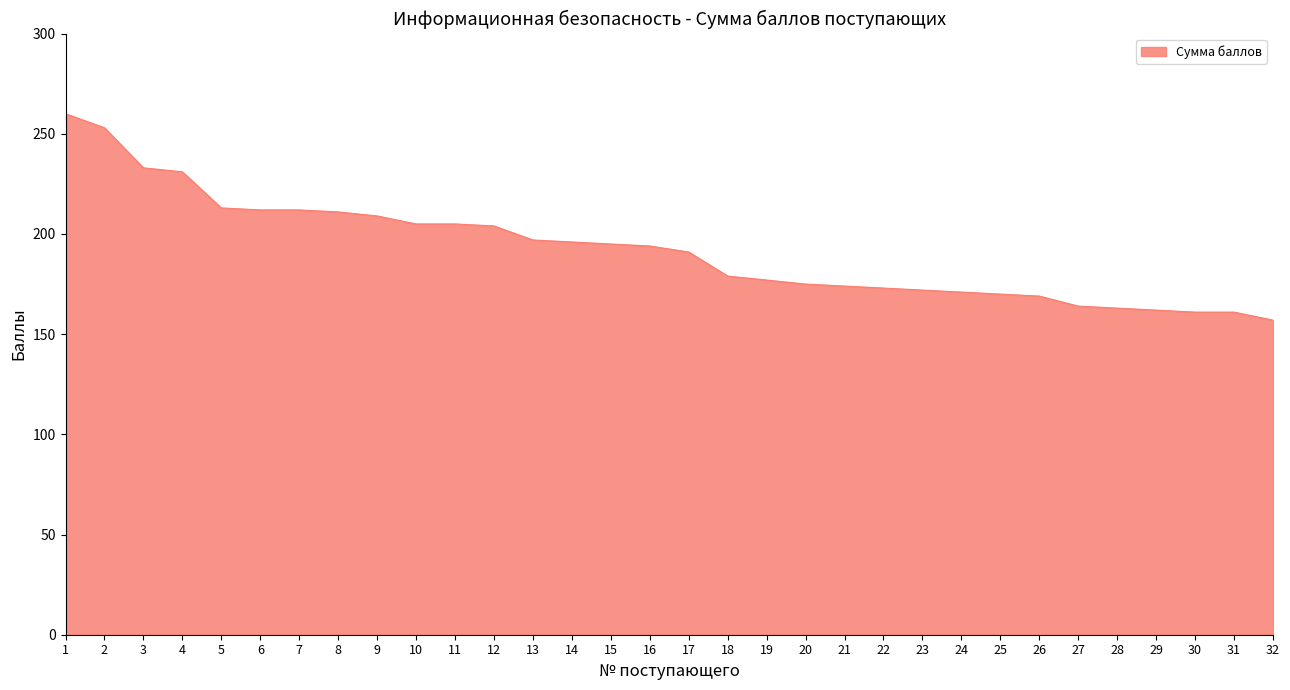

What is the greatest value displayed?

260